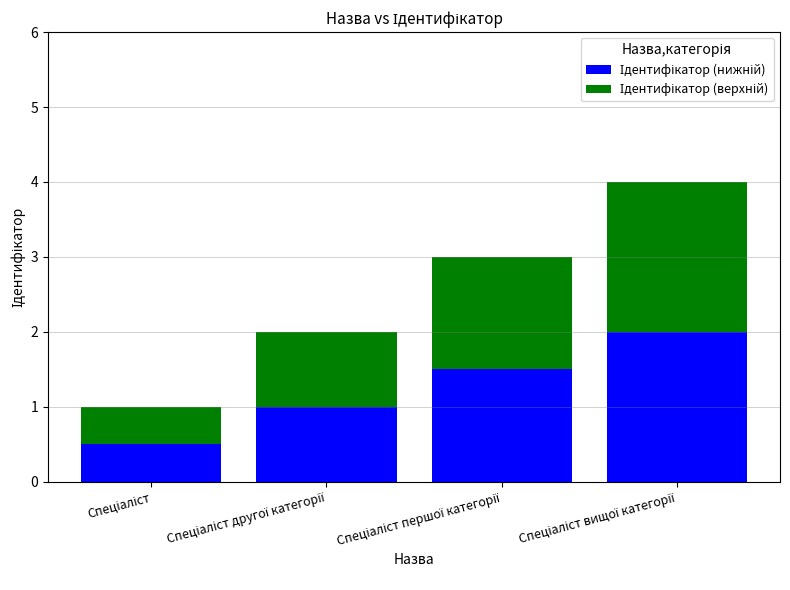

Count the number of data series in this chart.

2